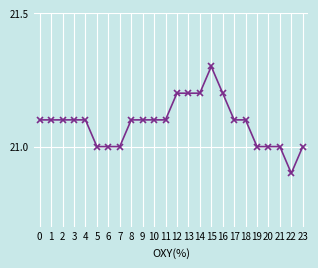

Count the values in the range 21 to 22.

23